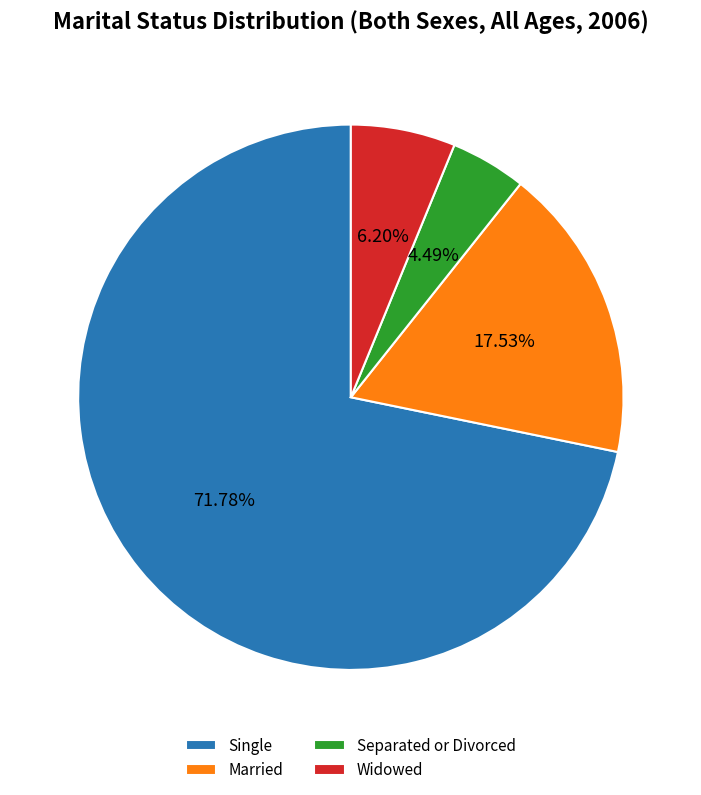

What is the largest slice in the pie chart?

Single